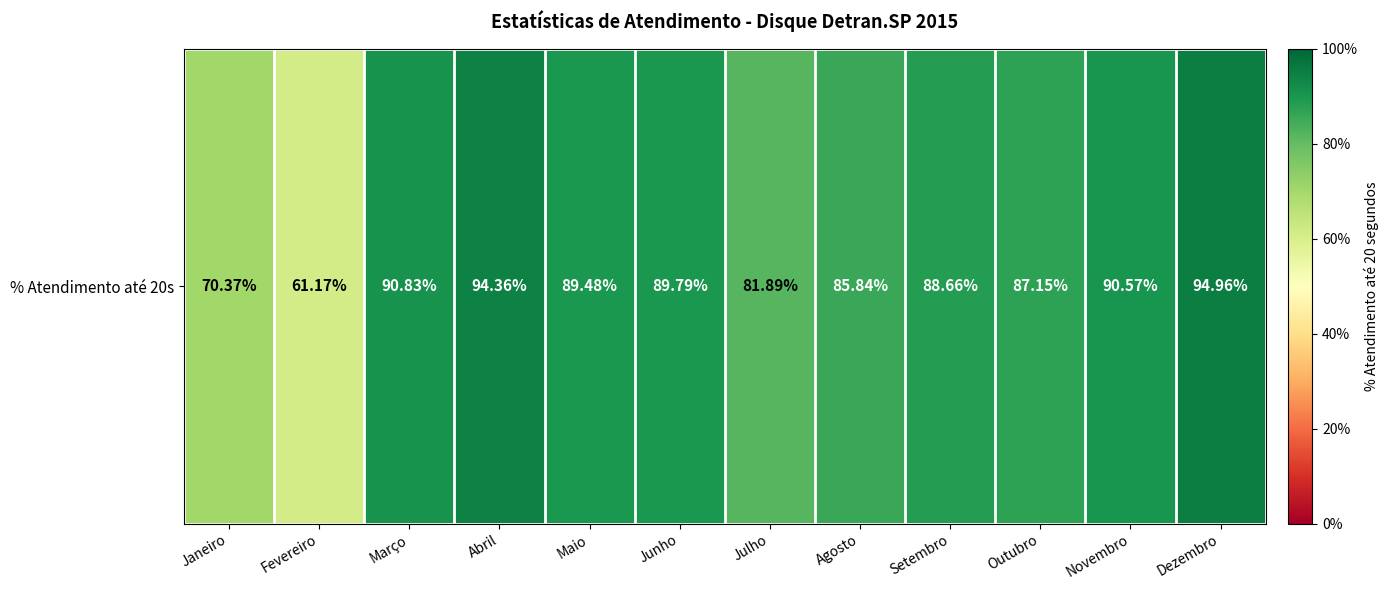

What is the difference between the values at Janeiro and Junho?

0.2